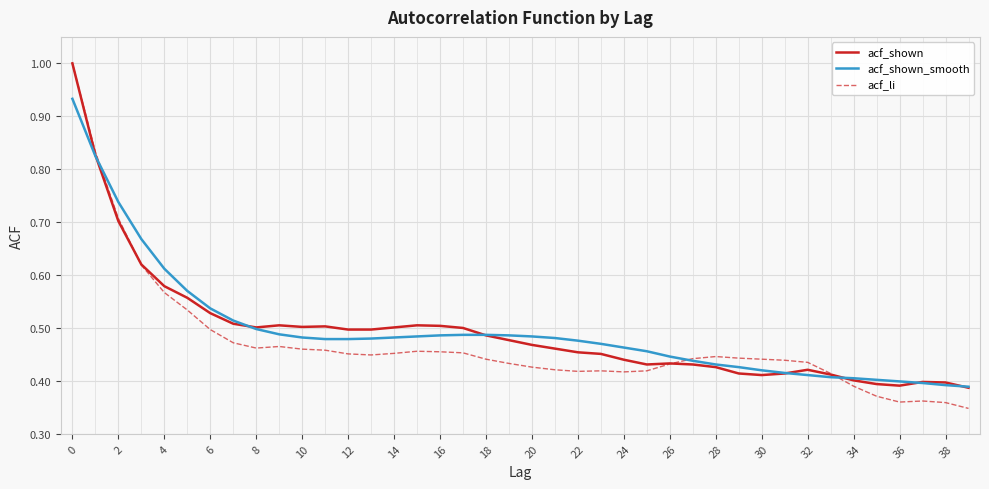

What is the maximum value for acf_li?

1.0